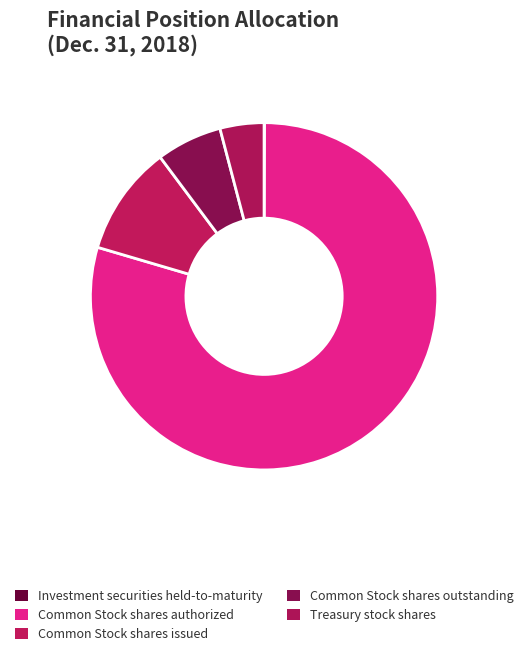

Count the number of slices in the pie.

5